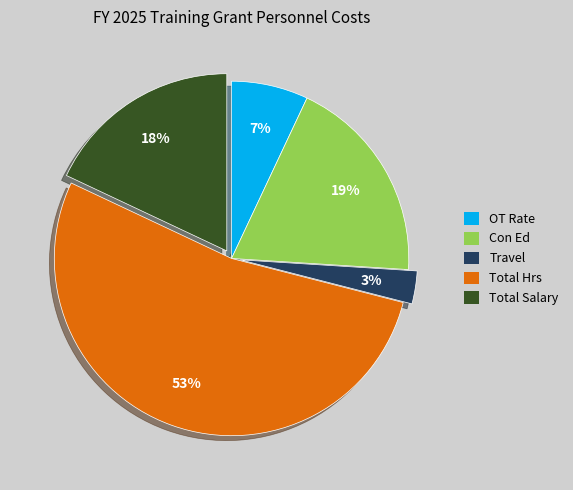

Does OT Rate account for over 50% of the chart?

No